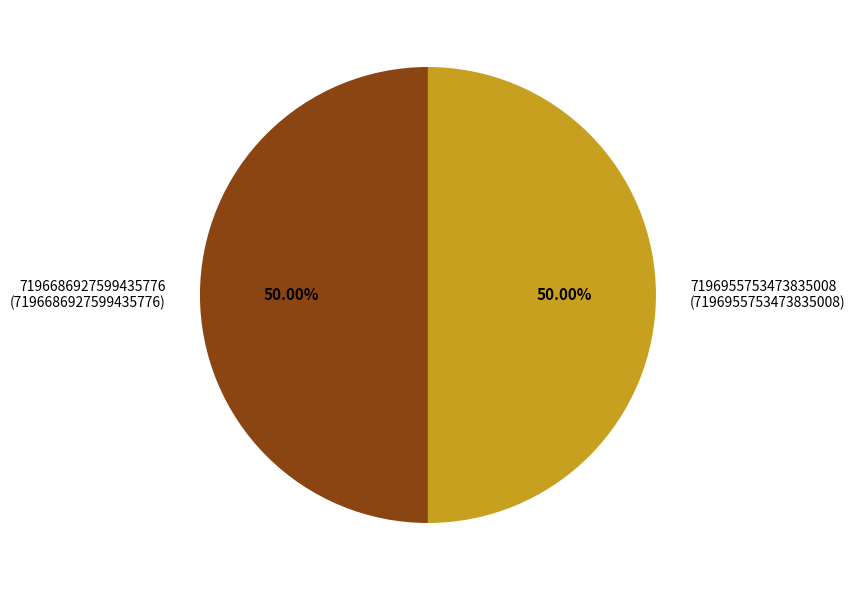

Approximately how many times larger is the value at 7196955753473835008 (7196955753473835008) compared to 7196686927599435776 (7196686927599435776)?

1.0